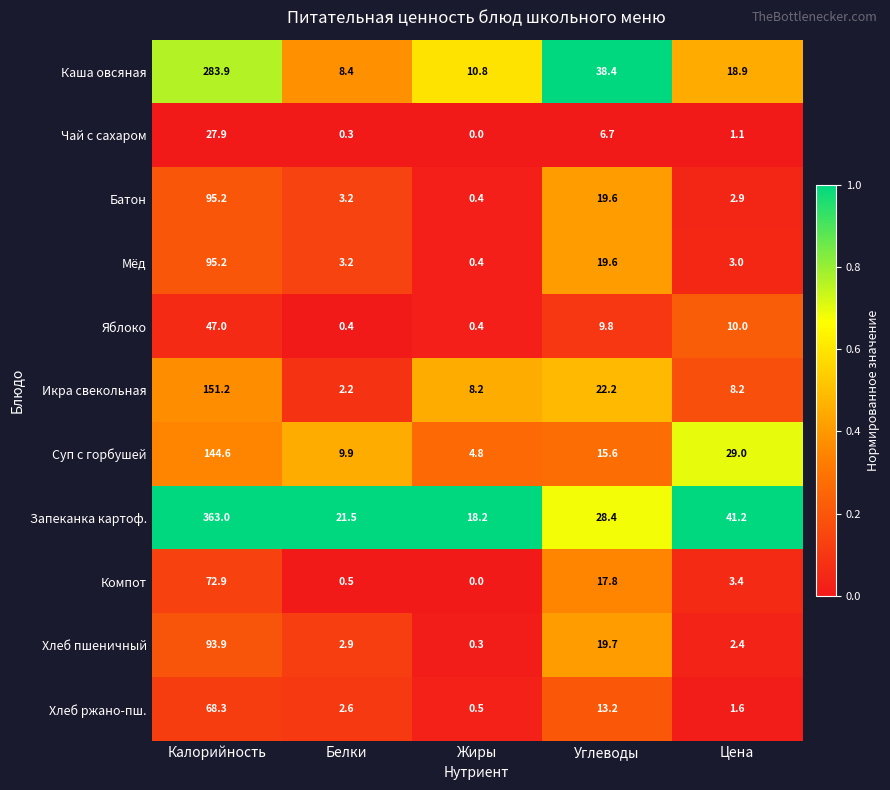

Is it true that Чай с сахаром equals 0.3 at Белки?

True